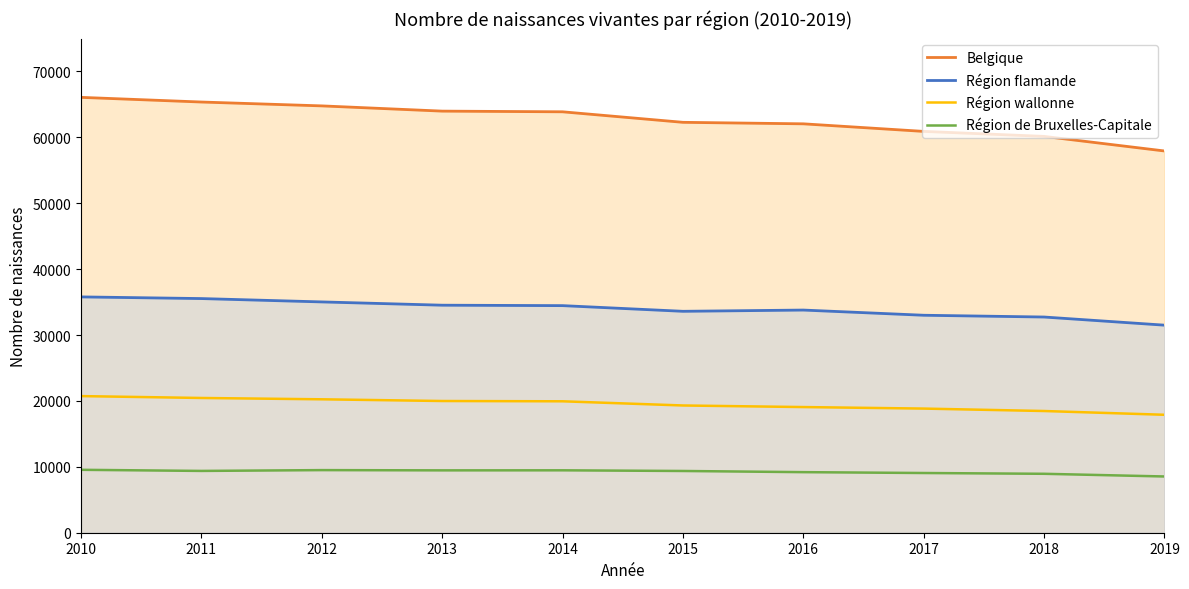

Rank the series by their maximum value, from lowest to highest.

Région de Bruxelles-Capitale, Région wallonne, Région flamande, Belgique